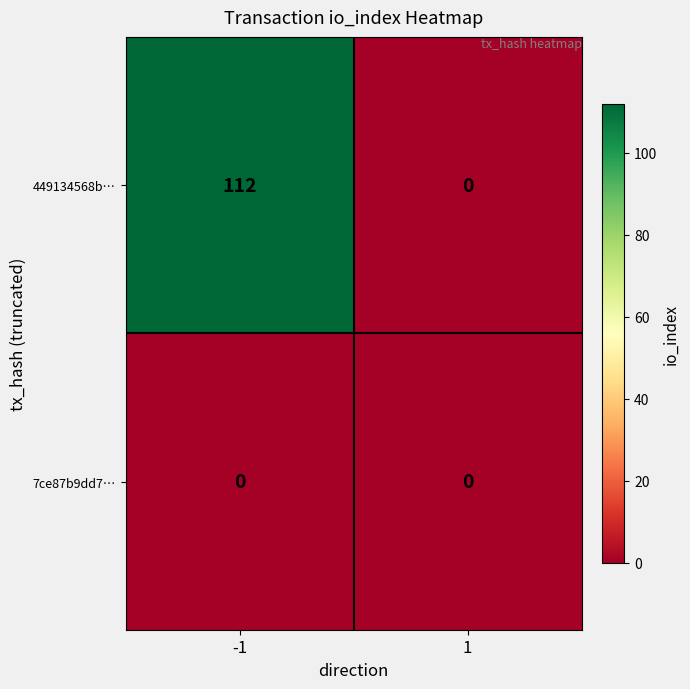

Which series changed the most between -1 and 1?

449134568b…